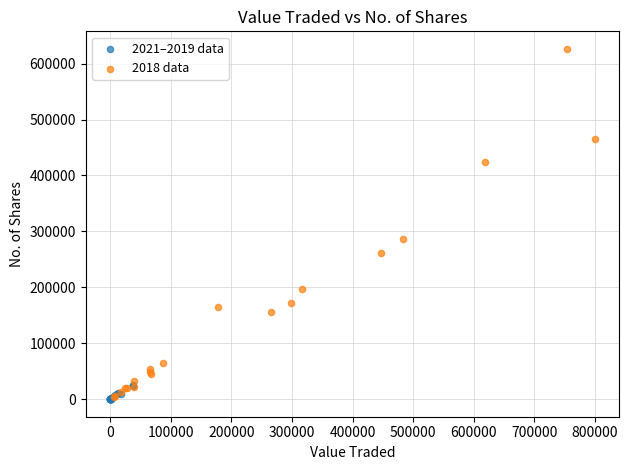

Which series has the widest spread of Y values?

2018 data